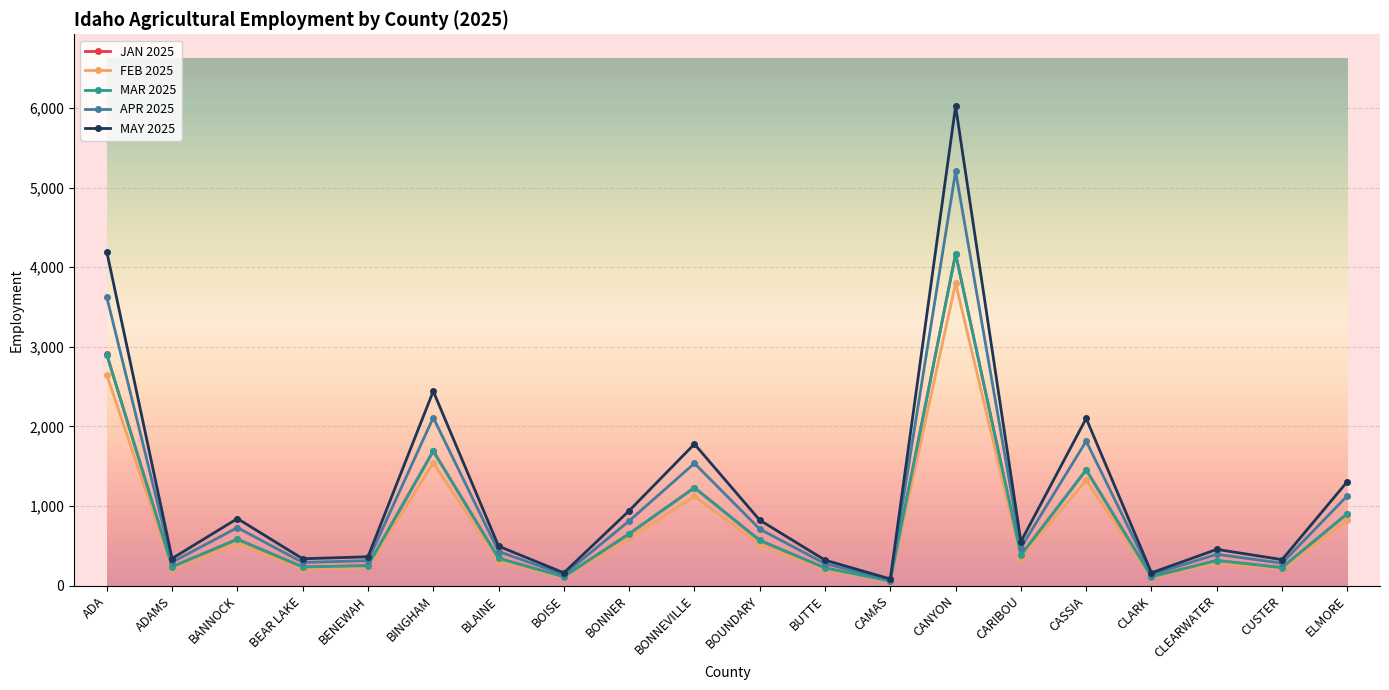

What is the value of the FEB 2025 point at the 8th from the left?

102